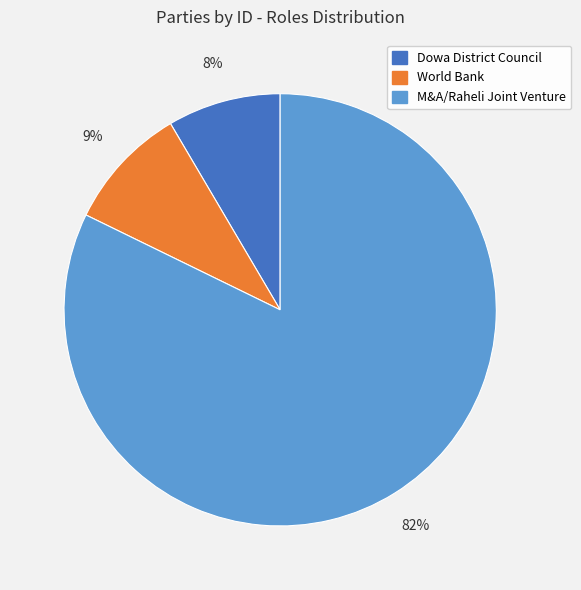

To the nearest percent, what is the difference between the Dowa District Council and World Bank slice percentages?

1%